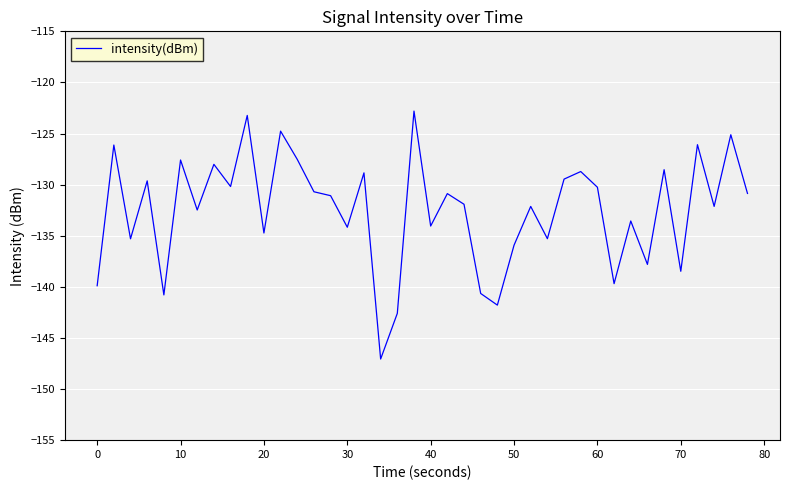

What is the smallest value displayed?

-147.1